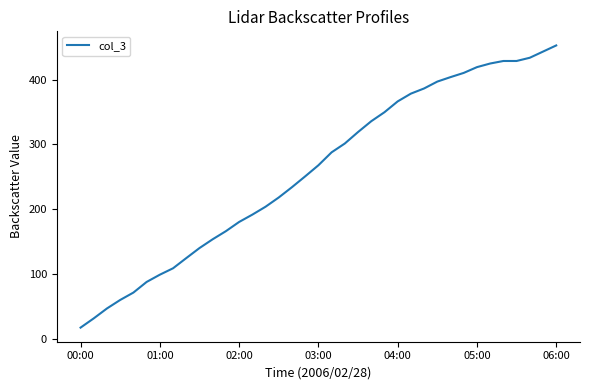

True or false: there are more than 2 points higher than both neighbors.

False